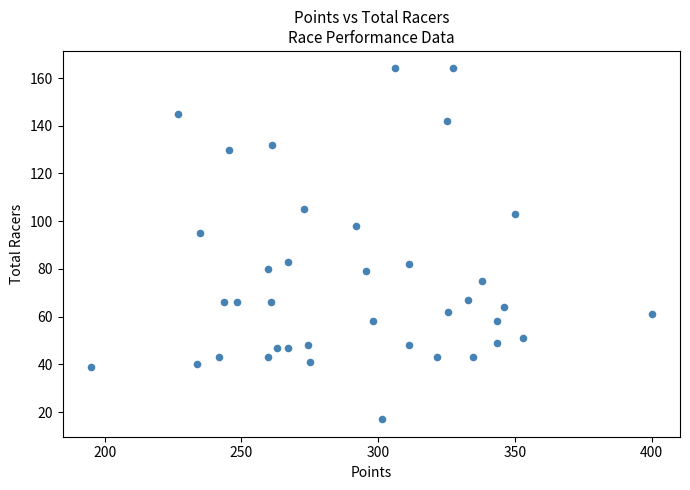

What is the range of Y values (max minus min)?

147